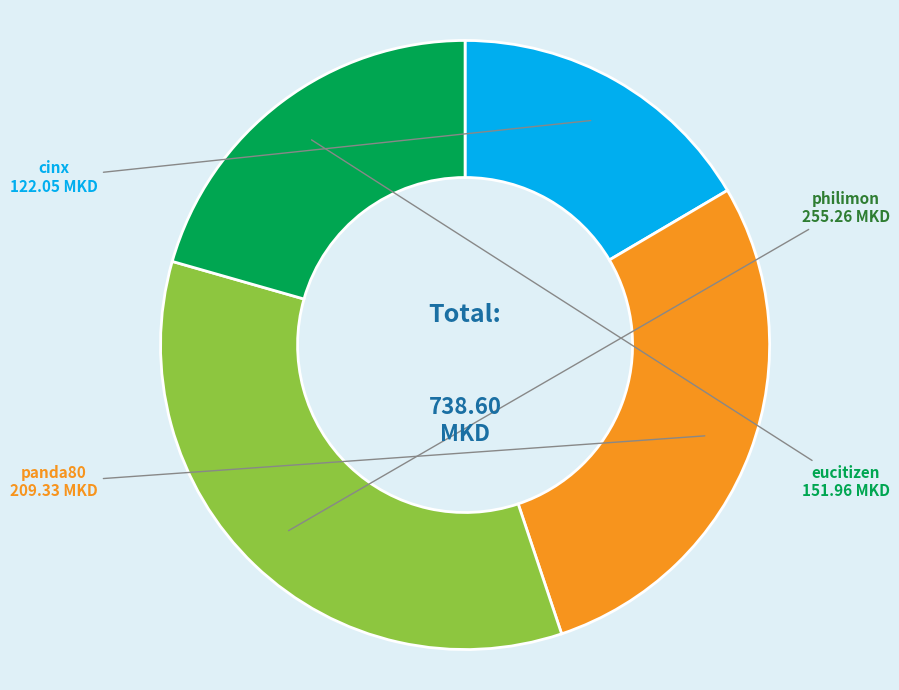

Which category has the smallest portion of the pie?

cinx